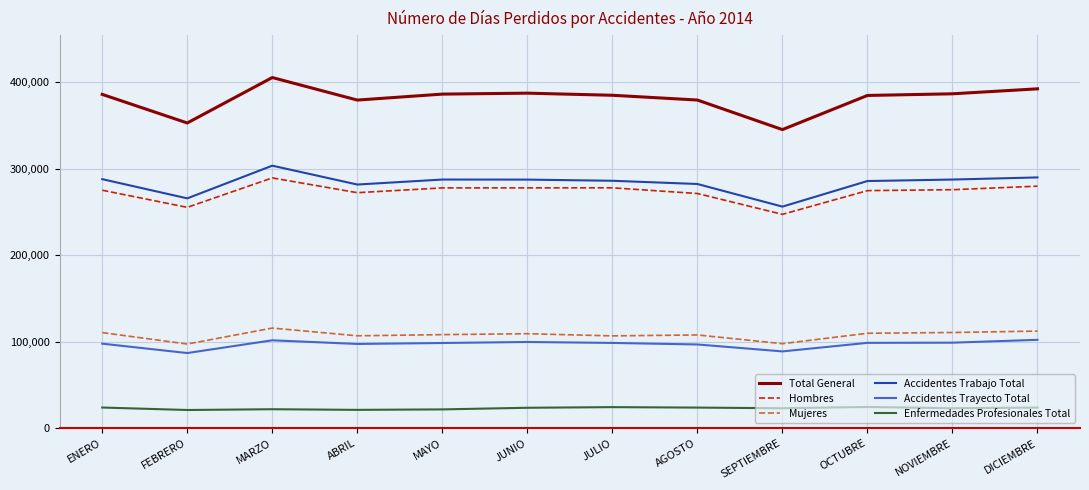

True or false: Total General has more than 1 interior local peaks.

True